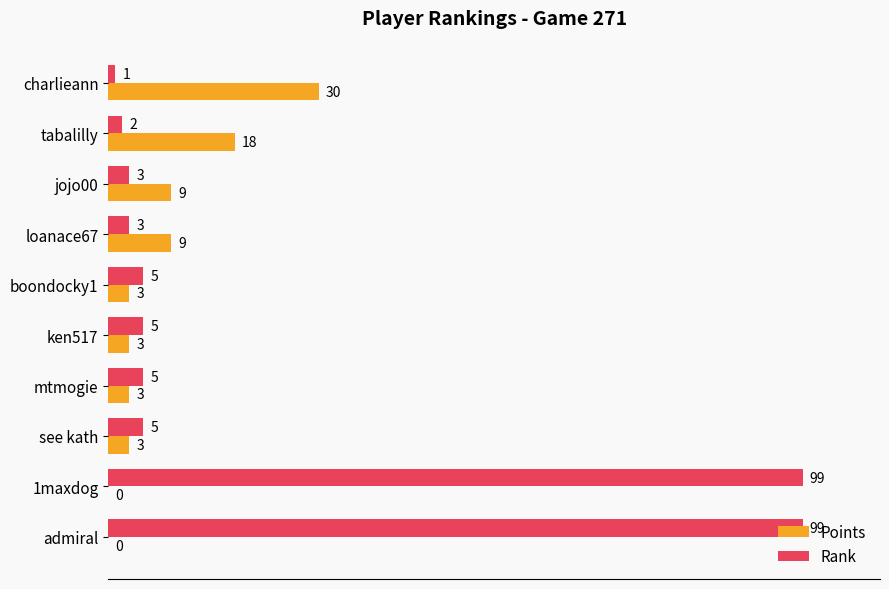

What is the sum of all Points values?

78